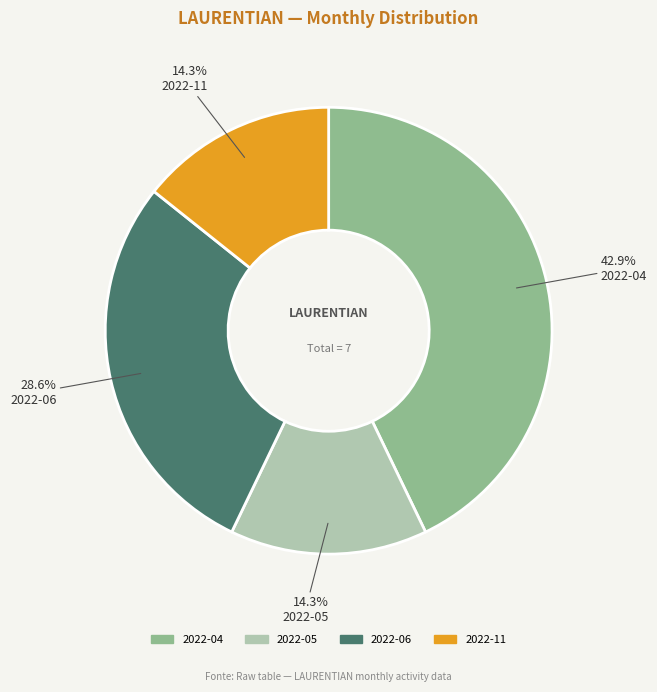

To the nearest percent, what is the difference between the largest and smallest slice percentages?

29%